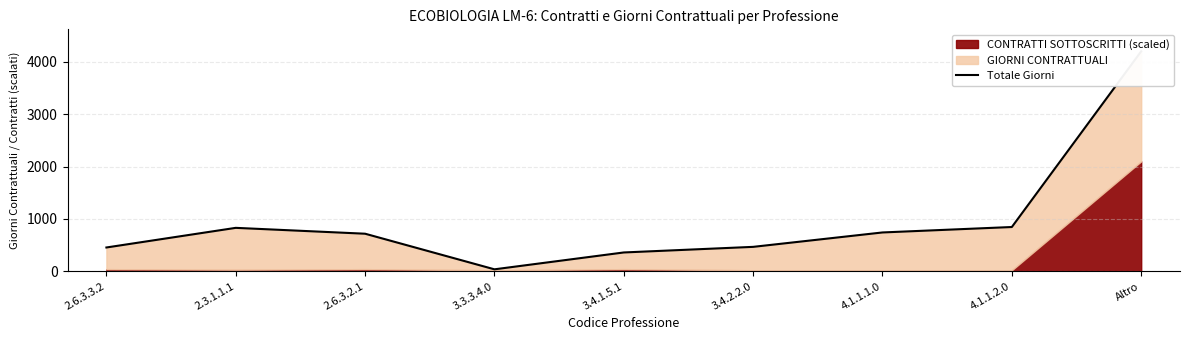

What position from the left is 3.4.1.5.1?

5